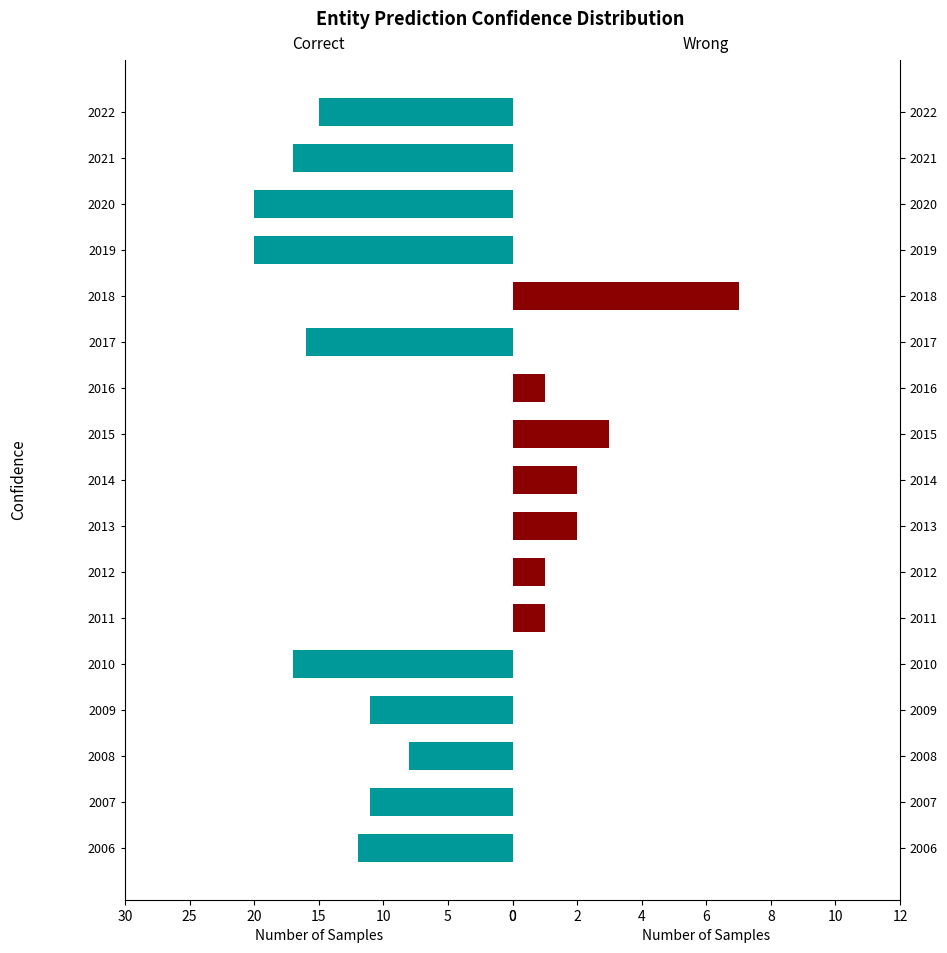

What is the difference between the maximum and minimum values in the Wrong series?

7